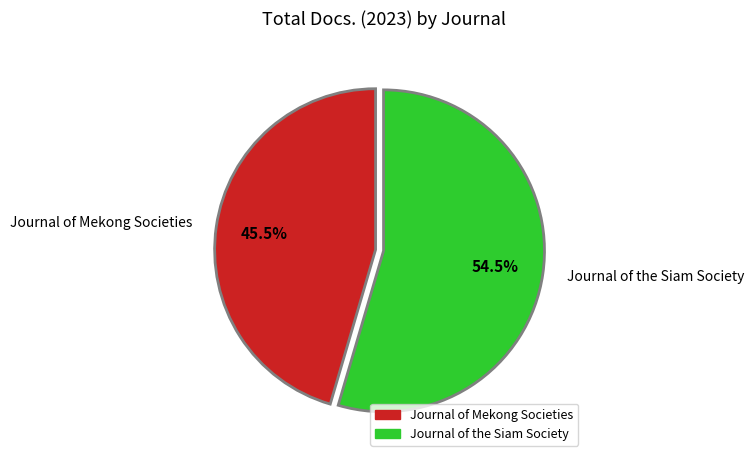

What is the ratio of the value at Journal of the Siam Society to the value at Journal of Mekong Societies?

1.2